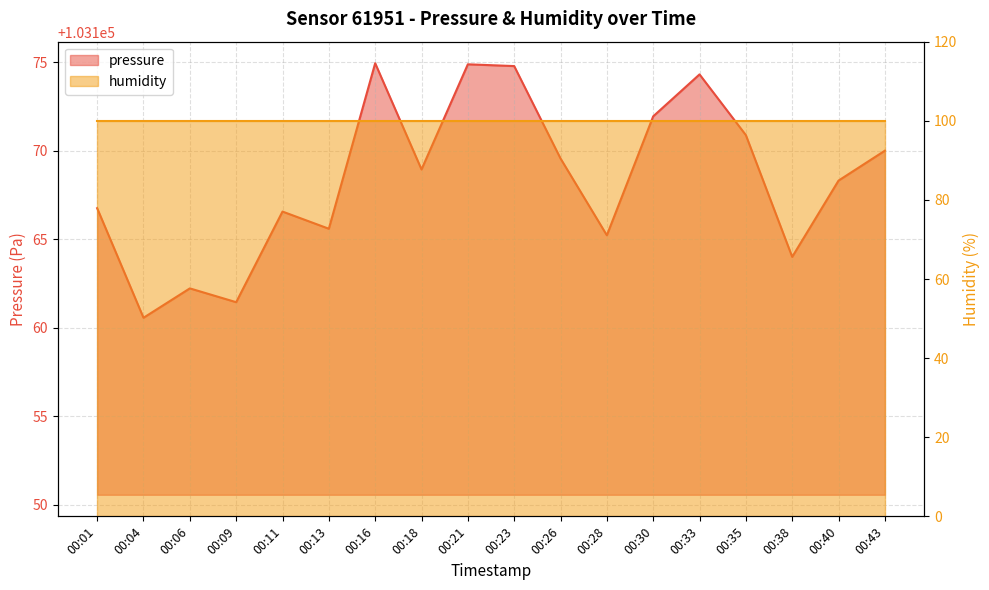

What is the difference between the maximum and minimum values?

14.4